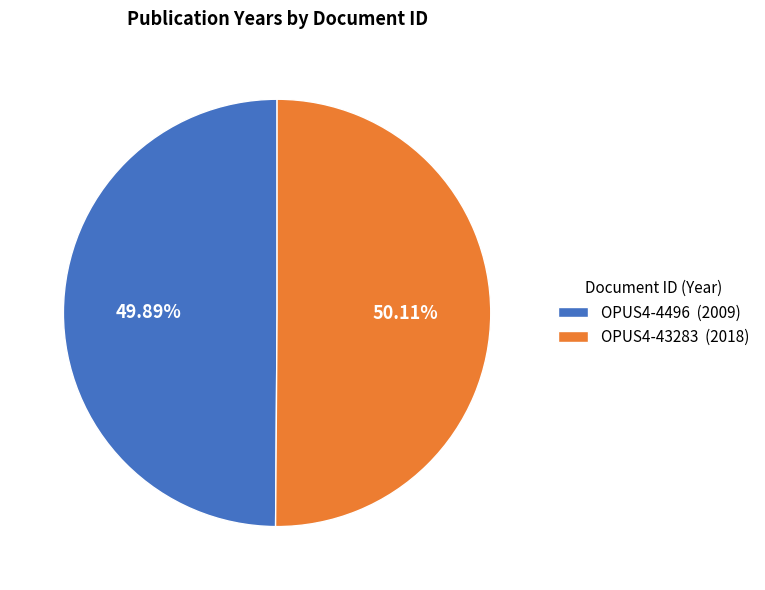

What is the ratio of the value at OPUS4-43283 (2018) to the value at OPUS4-4496 (2009)?

1.0